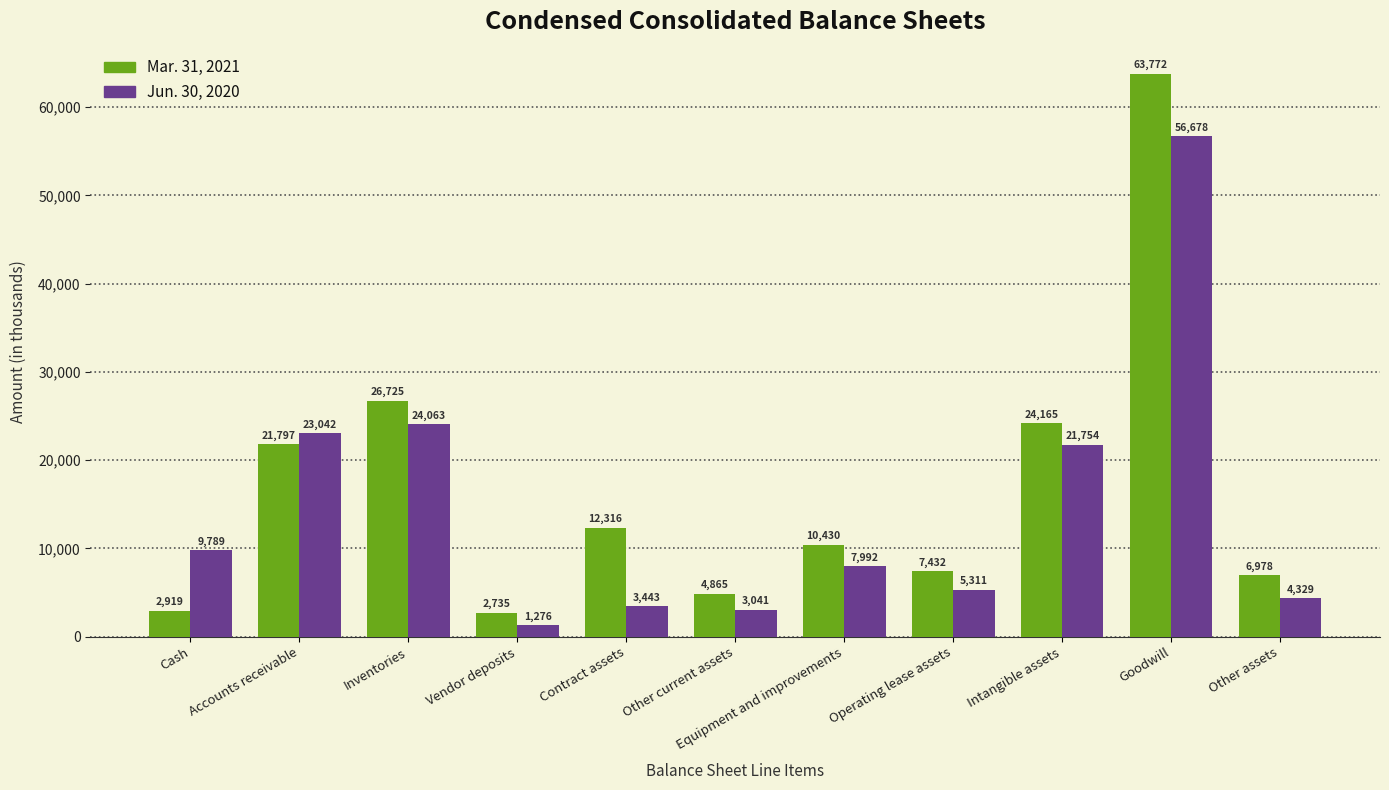

What is the minimum value for Jun. 30, 2020?

1276